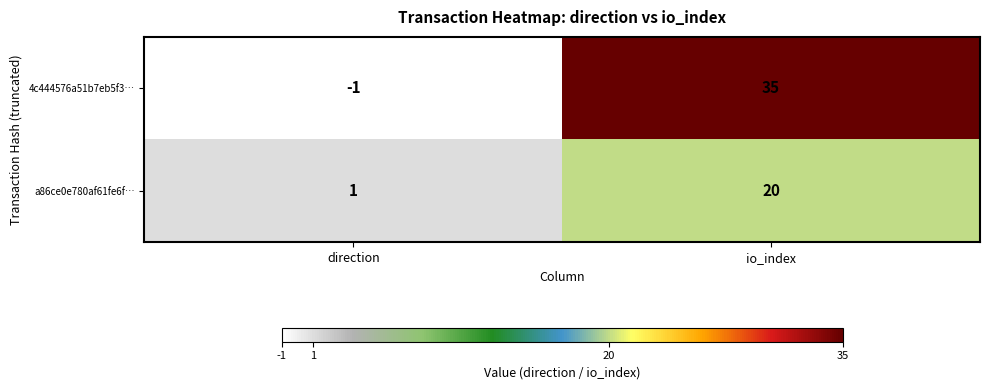

What is the sum of the a86ce0e780af61fe6f… values at direction and io_index?

21